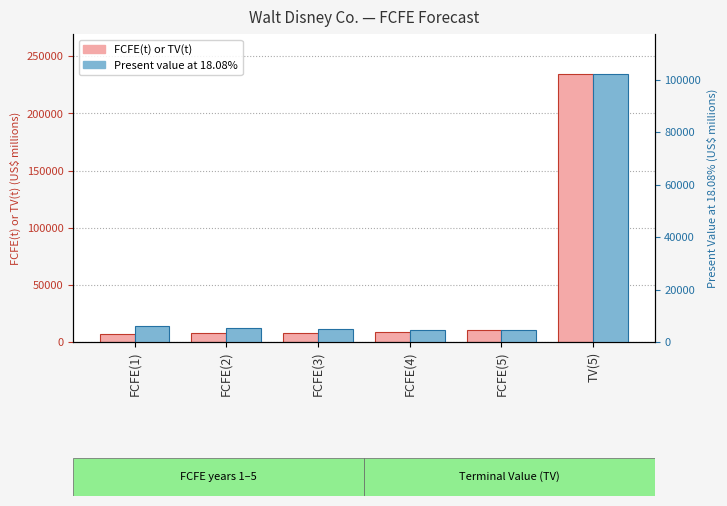

Count the number of categories in the chart.

6